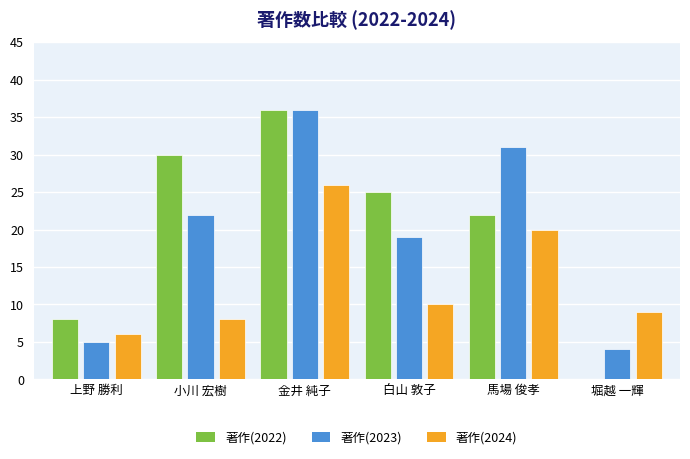

Reading right to left, what are all the values shown in this chart?

著作(2022): 堀越 一輝=0	馬場 俊孝=22	白山 敦子=25	金井 純子=36	小川 宏樹=30	上野 勝利=8
著作(2023): 堀越 一輝=4	馬場 俊孝=31	白山 敦子=19	金井 純子=36	小川 宏樹=22	上野 勝利=5
著作(2024): 堀越 一輝=9	馬場 俊孝=20	白山 敦子=10	金井 純子=26	小川 宏樹=8	上野 勝利=6